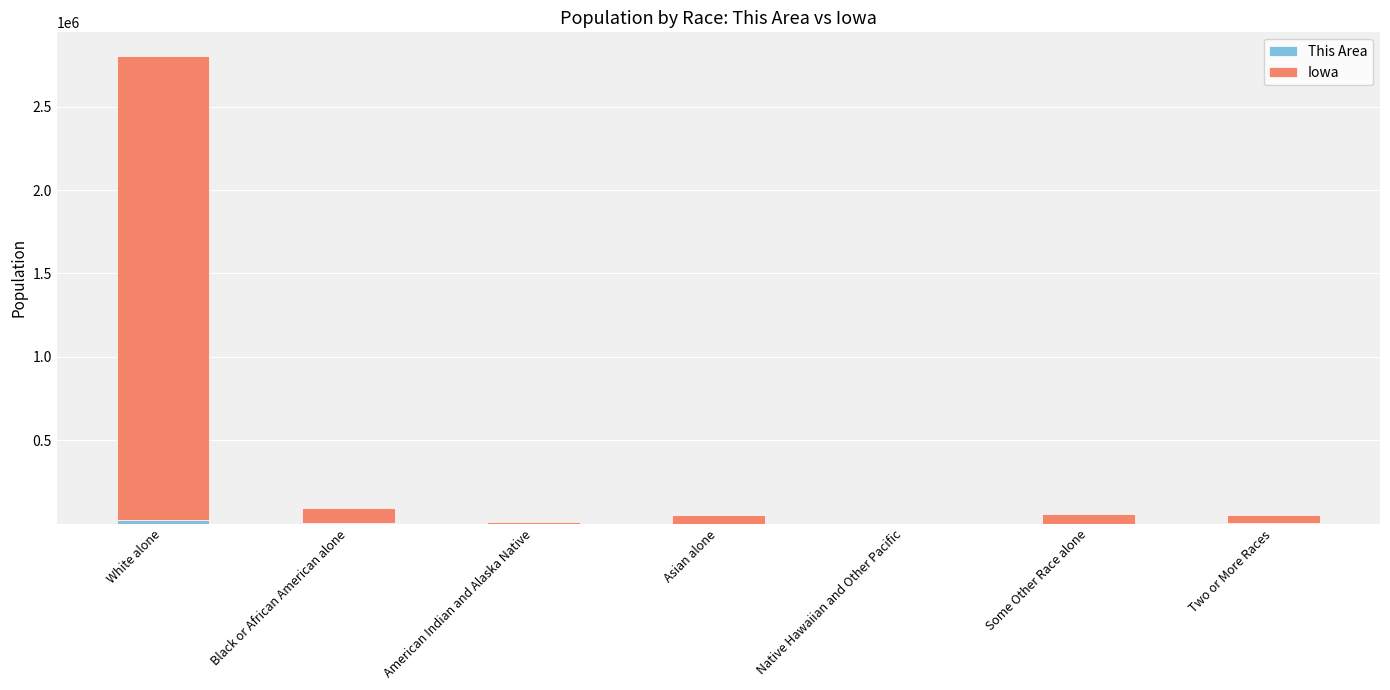

At which category is the sum across all series the highest?

White alone